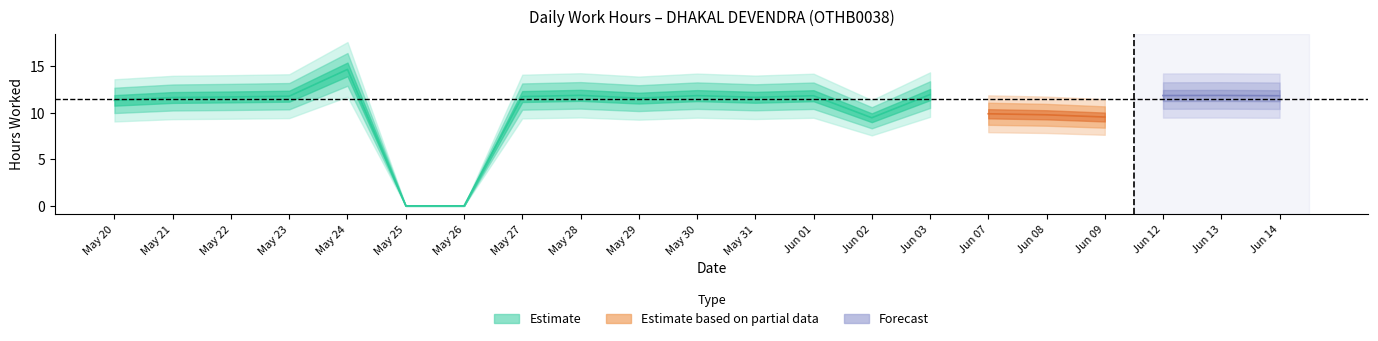

Reading left to right, what are all the values shown in this chart?

May 20=11.3	May 21=11.7	May 22=11.7	May 23=11.8	May 24=14.7	May 25=0.0	May 26=0.0	May 27=11.8	May 28=11.9	May 29=11.6	May 30=11.8	May 31=11.7	Jun 01=11.8	Jun 02=9.5	Jun 03=12.0	Jun 07=9.9	Jun 08=9.8	Jun 09=9.6	Jun 12=11.9	Jun 13=11.9	Jun 14=11.8